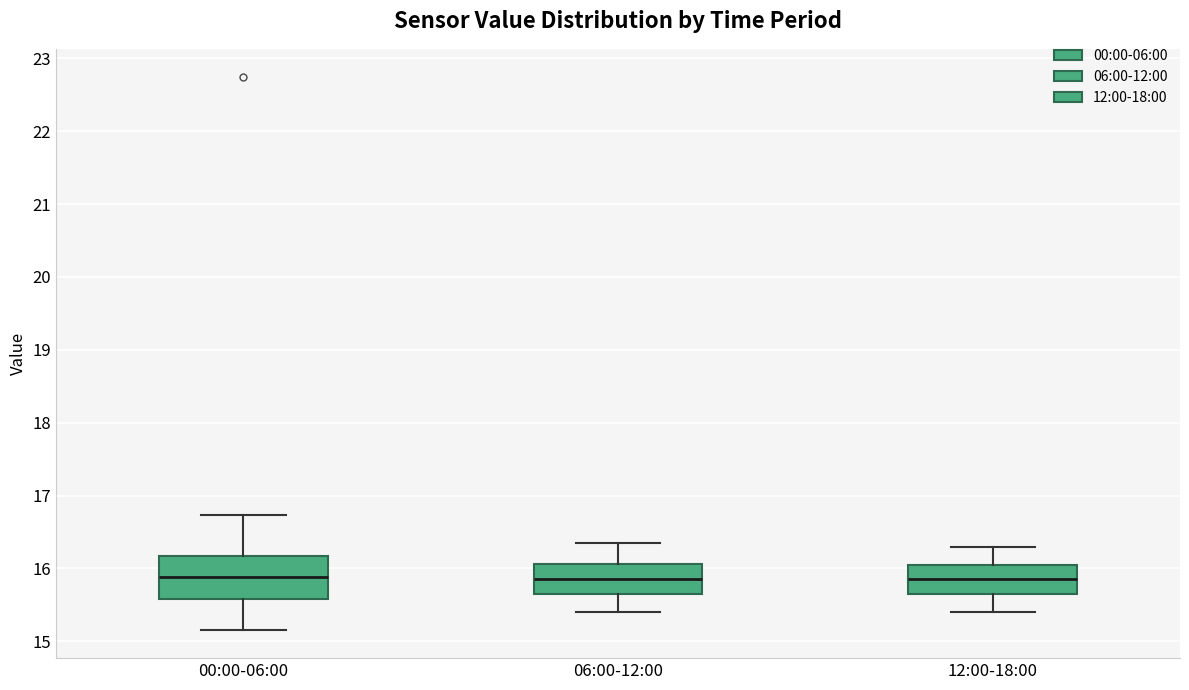

Where does the upper whisker of the box for 00:00-06:00 end on the y-axis? The values are not printed on the chart, so give them approximately, as read against the axis.

16.7